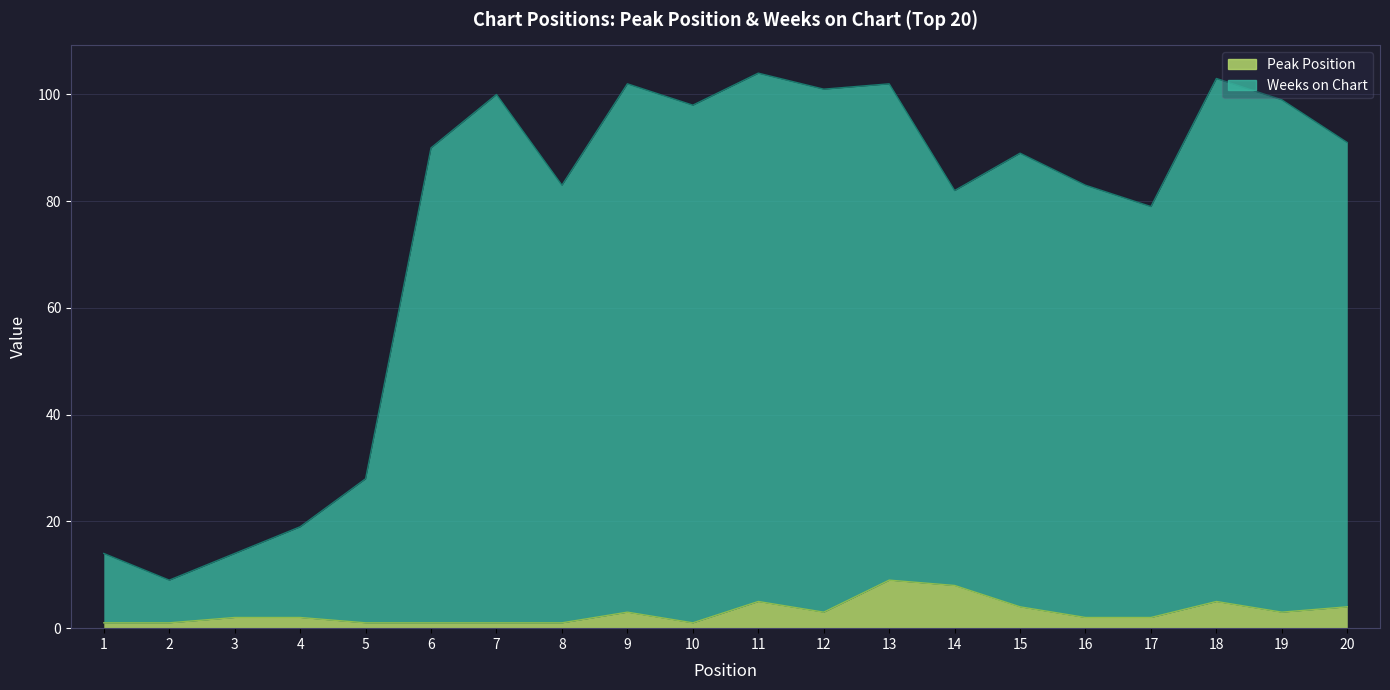

True or false: Peak Position and Weeks on Chart cross at least once.

False